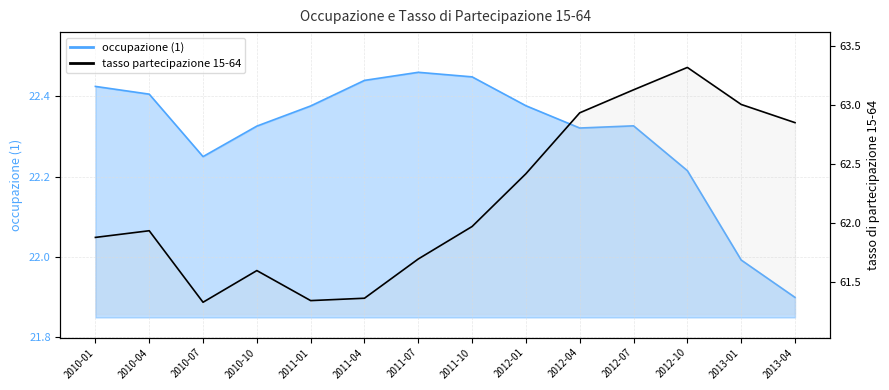

The value at 2011-07 is 37.8. True or false?

False